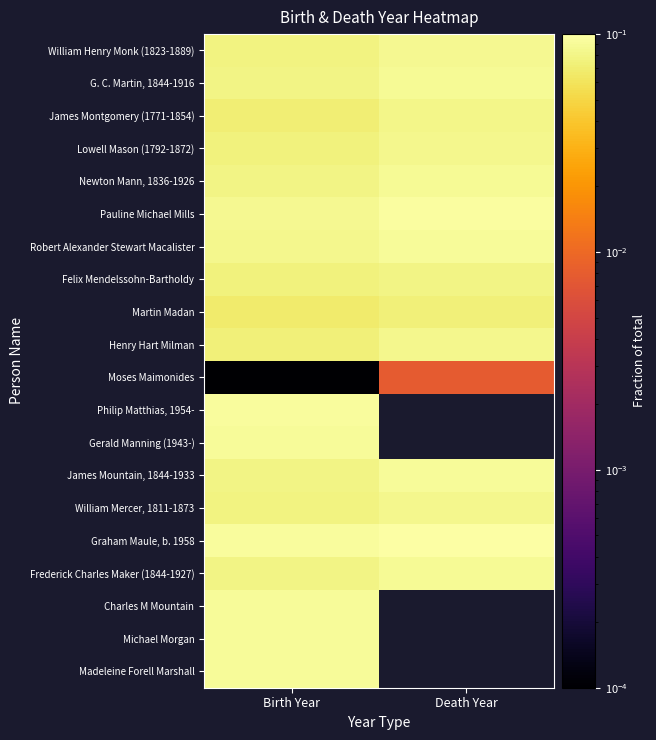

At how many categories does at least one series exceed 0?

2